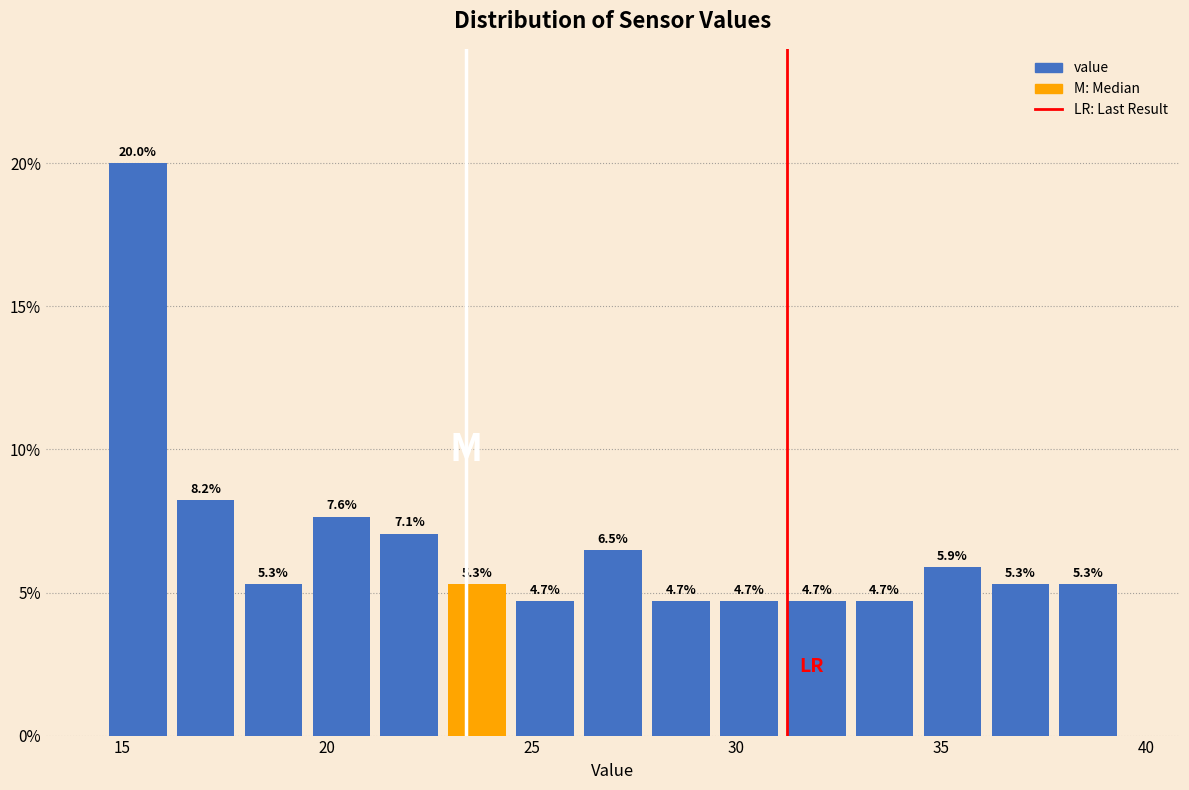

Around what value on the x-axis is the tallest bar? Give the approximate position of its centre, as read against the axis.

15.5